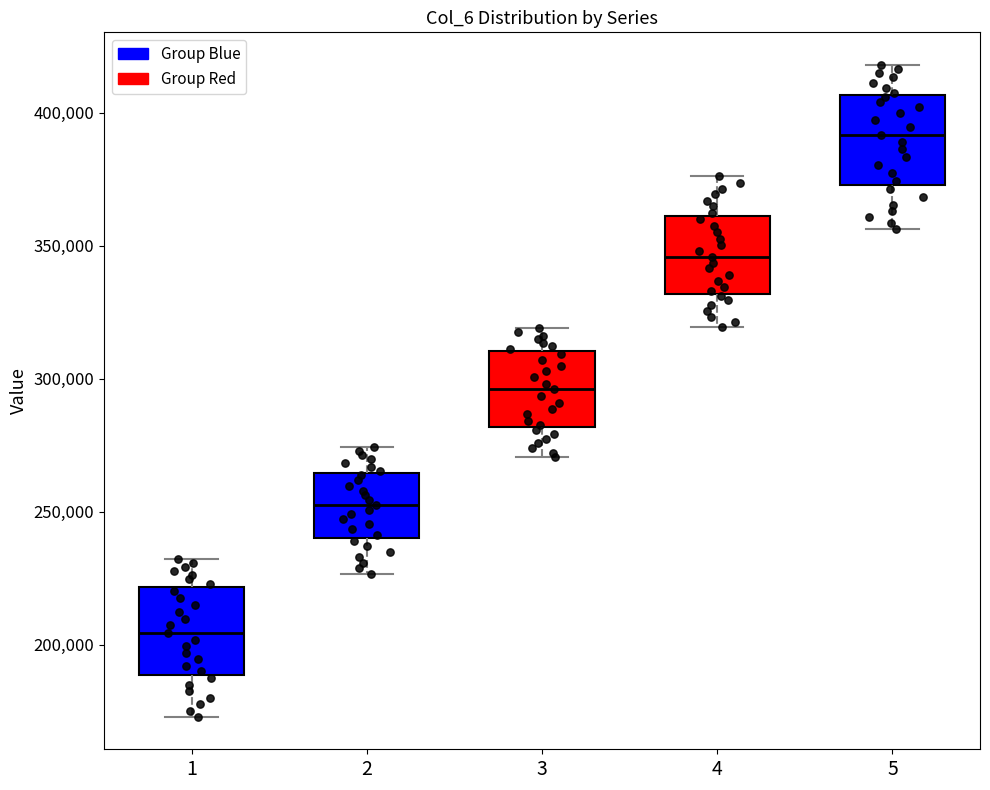

Where is the lower edge of the box at x = 4 on the y-axis? The values are not printed on the chart, so give them approximately, as read against the axis.

330000